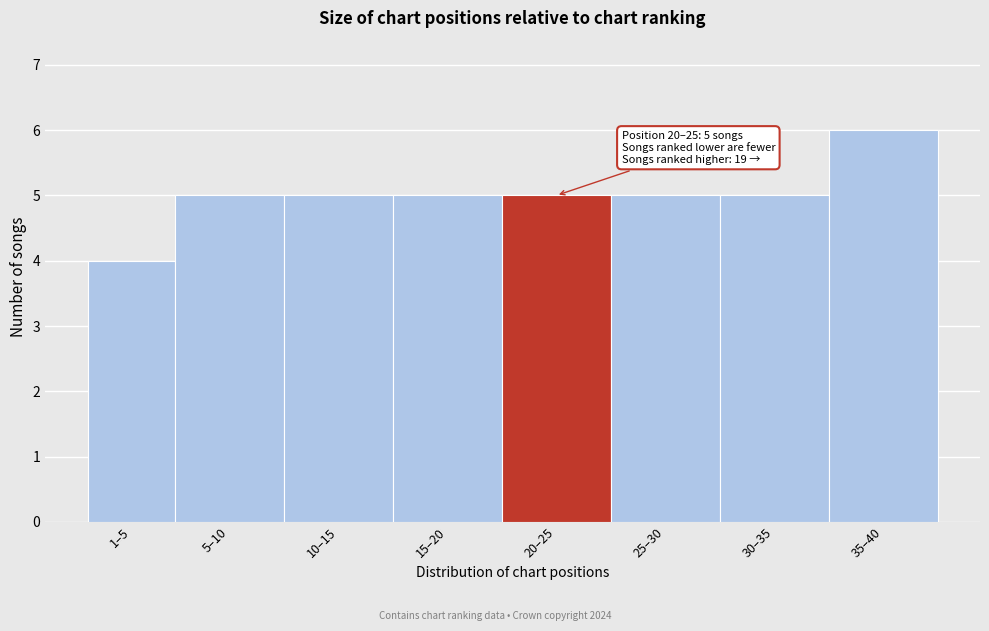

Reading right to left, list all the values displayed in this chart.

6	5	5	5	5	5	5	4